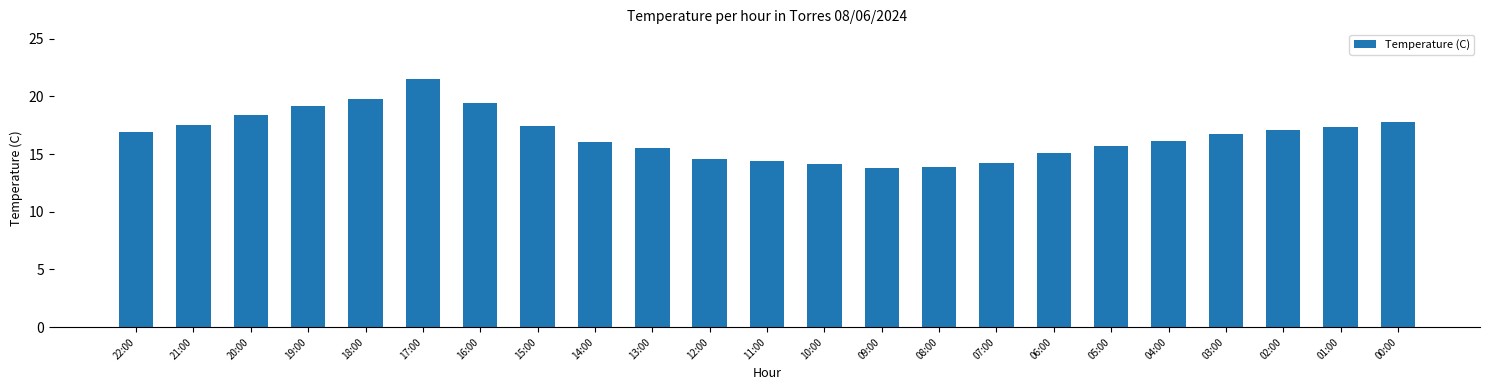

Count the number of data series in this chart.

1